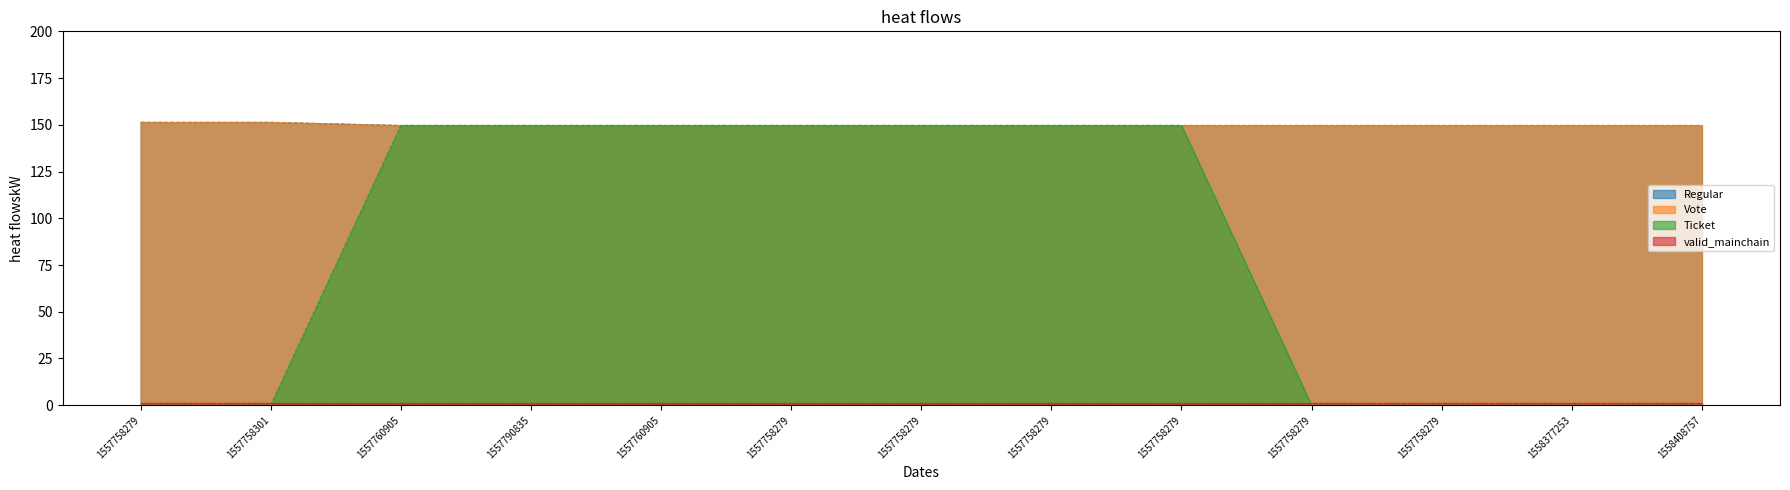

At how many categories does at least one series exceed 32?

13